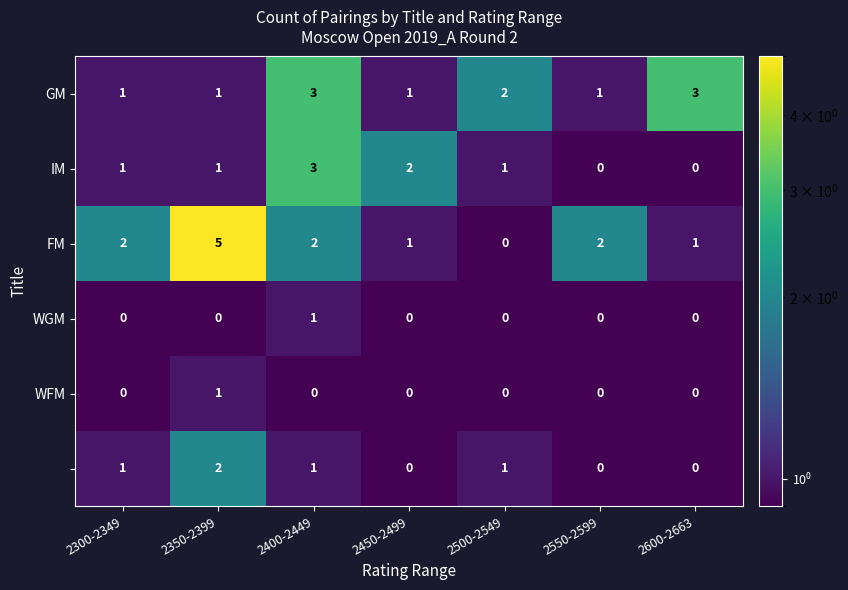

What is the difference between the highest and lowest values at 2600-2663?

3